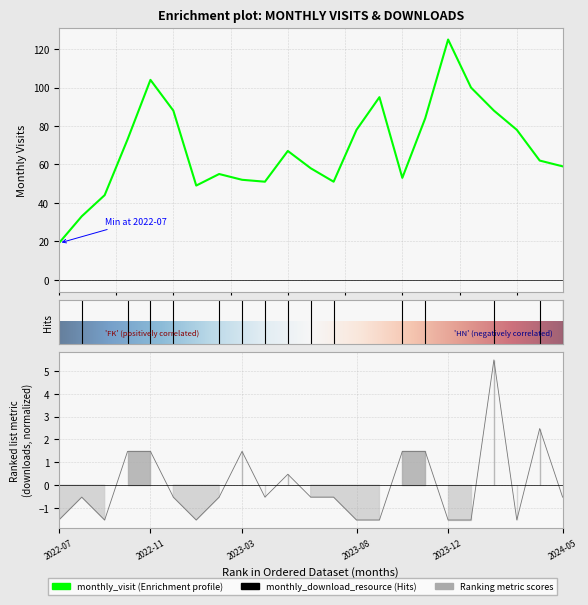

True or false: monthly_download_resource and monthly_visit cross at least once.

False